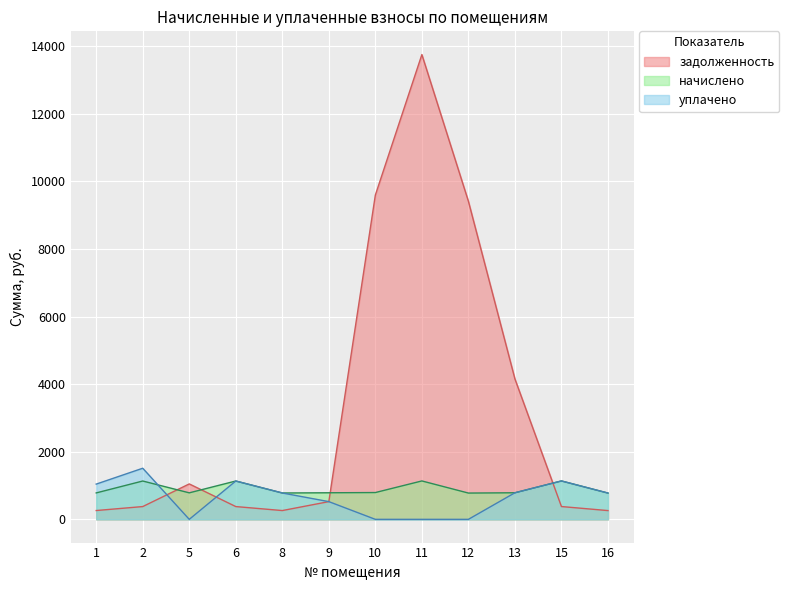

Where is the first local maximum for задолженность?

5